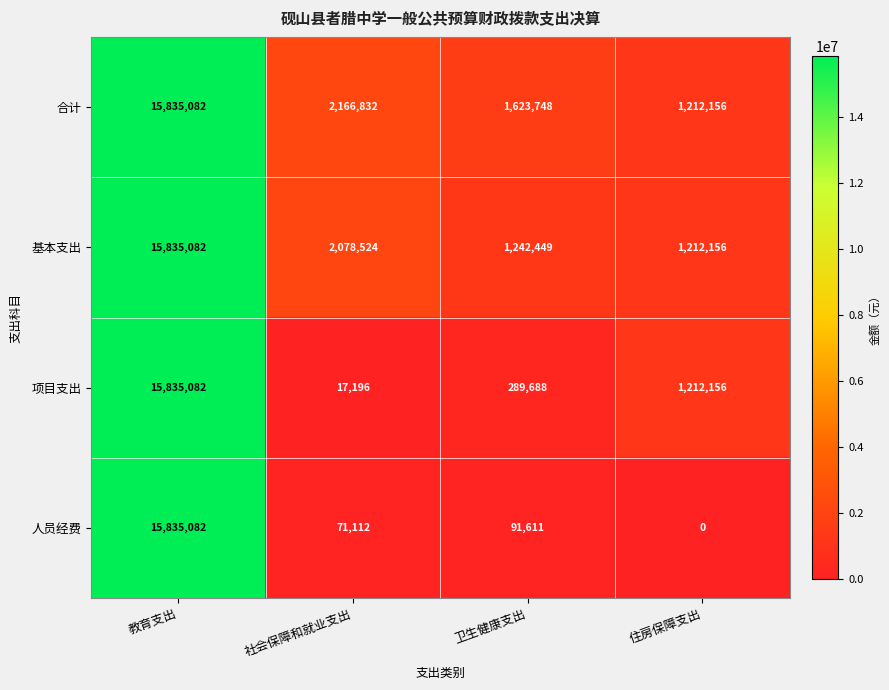

At 社会保障和就业支出, list the series in order from smallest to largest.

项目支出, 人员经费, 基本支出, 合计